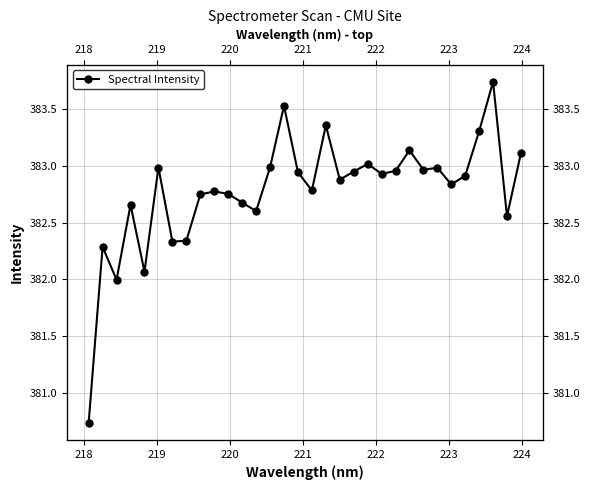

What is the sum of all values?

12248.8